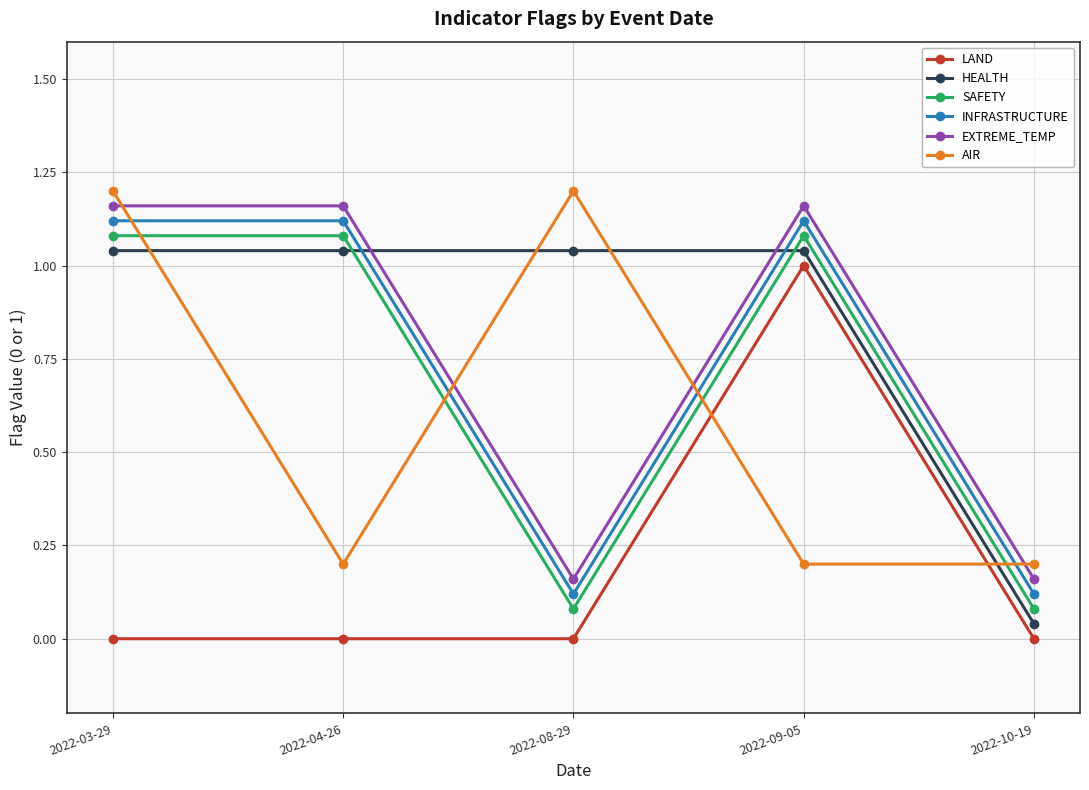

What position from the left is 2022-09-05?

4